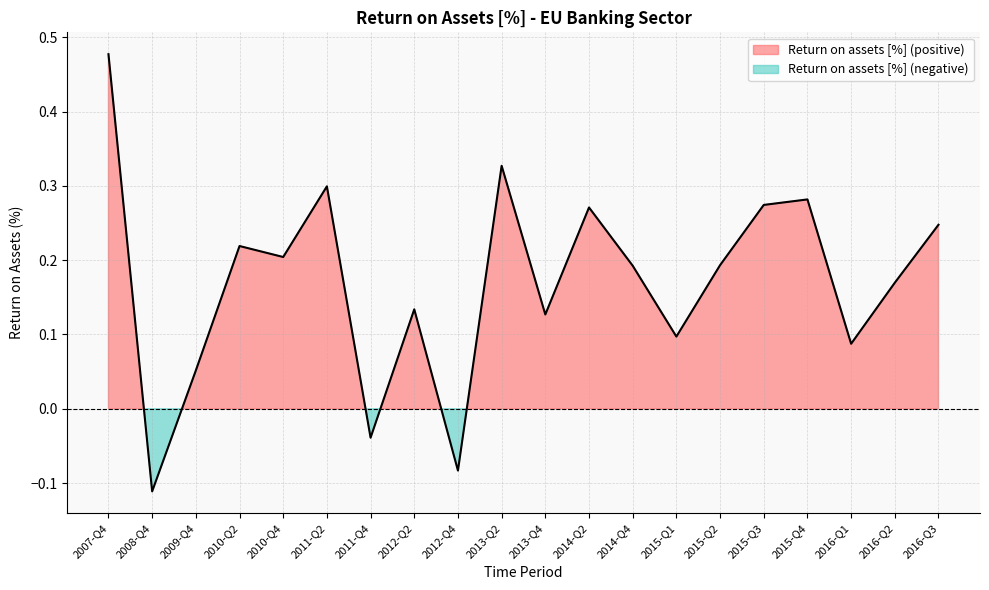

How many negative values are there?

3